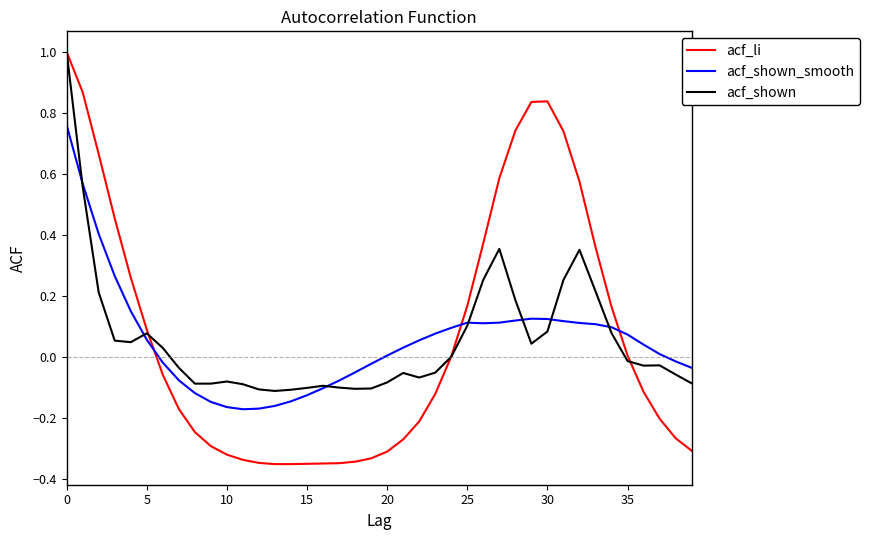

Which series has the widest spread of values?

acf_li